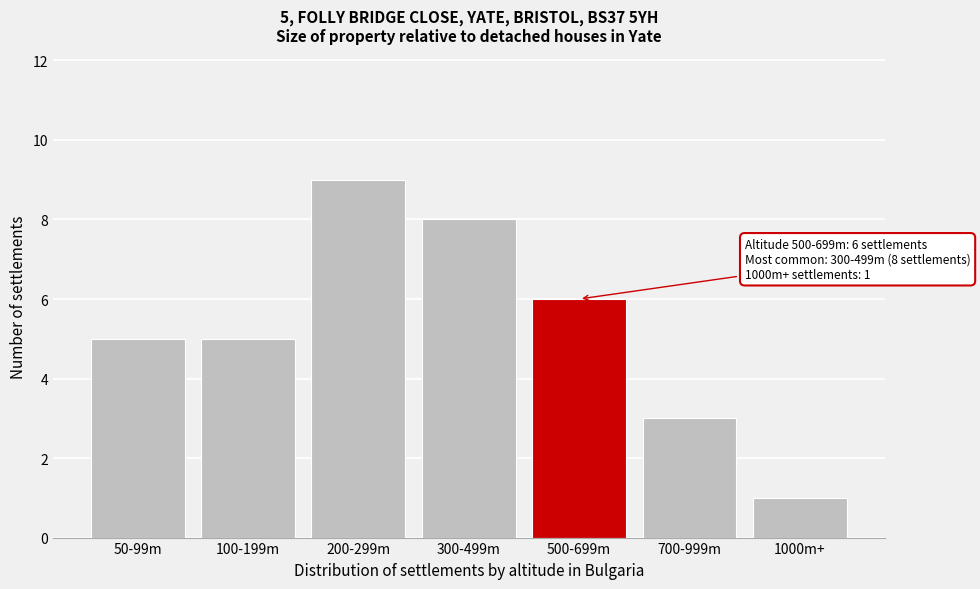

Reading right to left, list all the values displayed in this chart.

1000m+=1	700-999m=3	500-699m=6	300-499m=8	200-299m=9	100-199m=5	50-99m=5